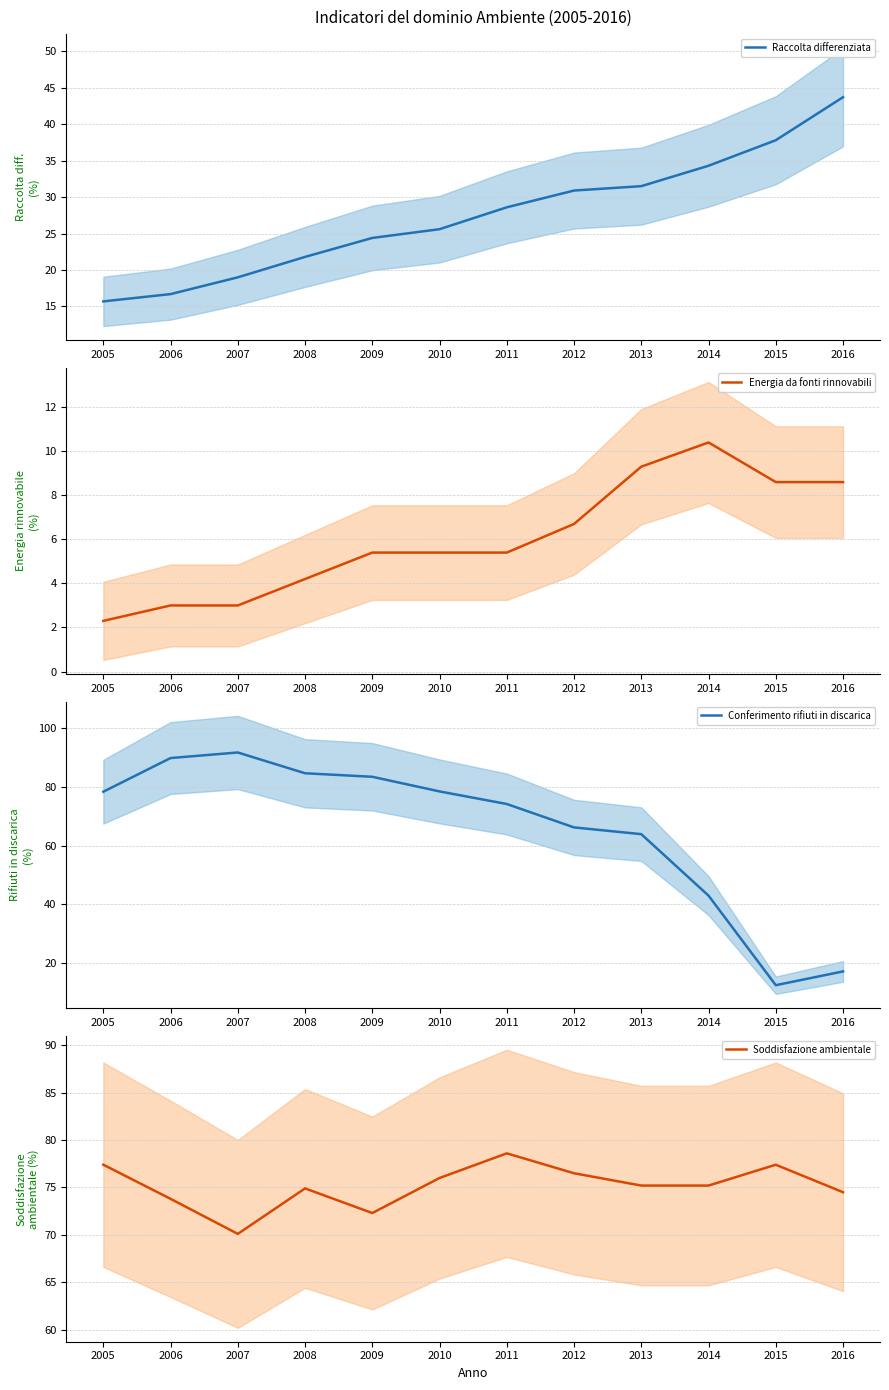

What is the difference between the maximum and minimum values in the Energia da fonti rinnovabili series?

8.1